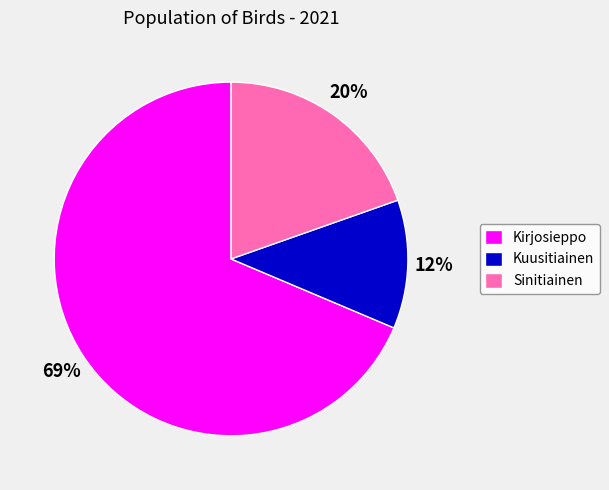

True or false: Kuusitiainen accounts for 12% of the total.

True